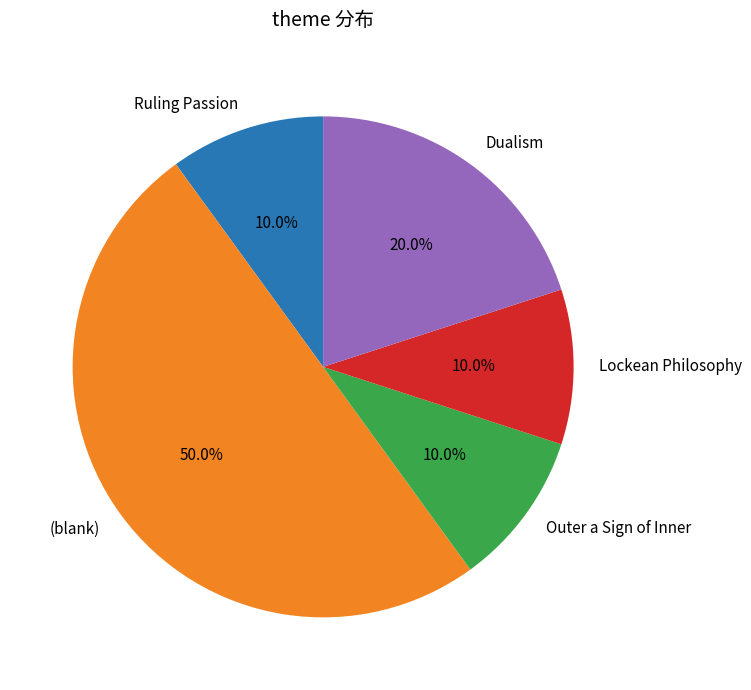

Is Outer a Sign of Inner the majority of the pie?

No